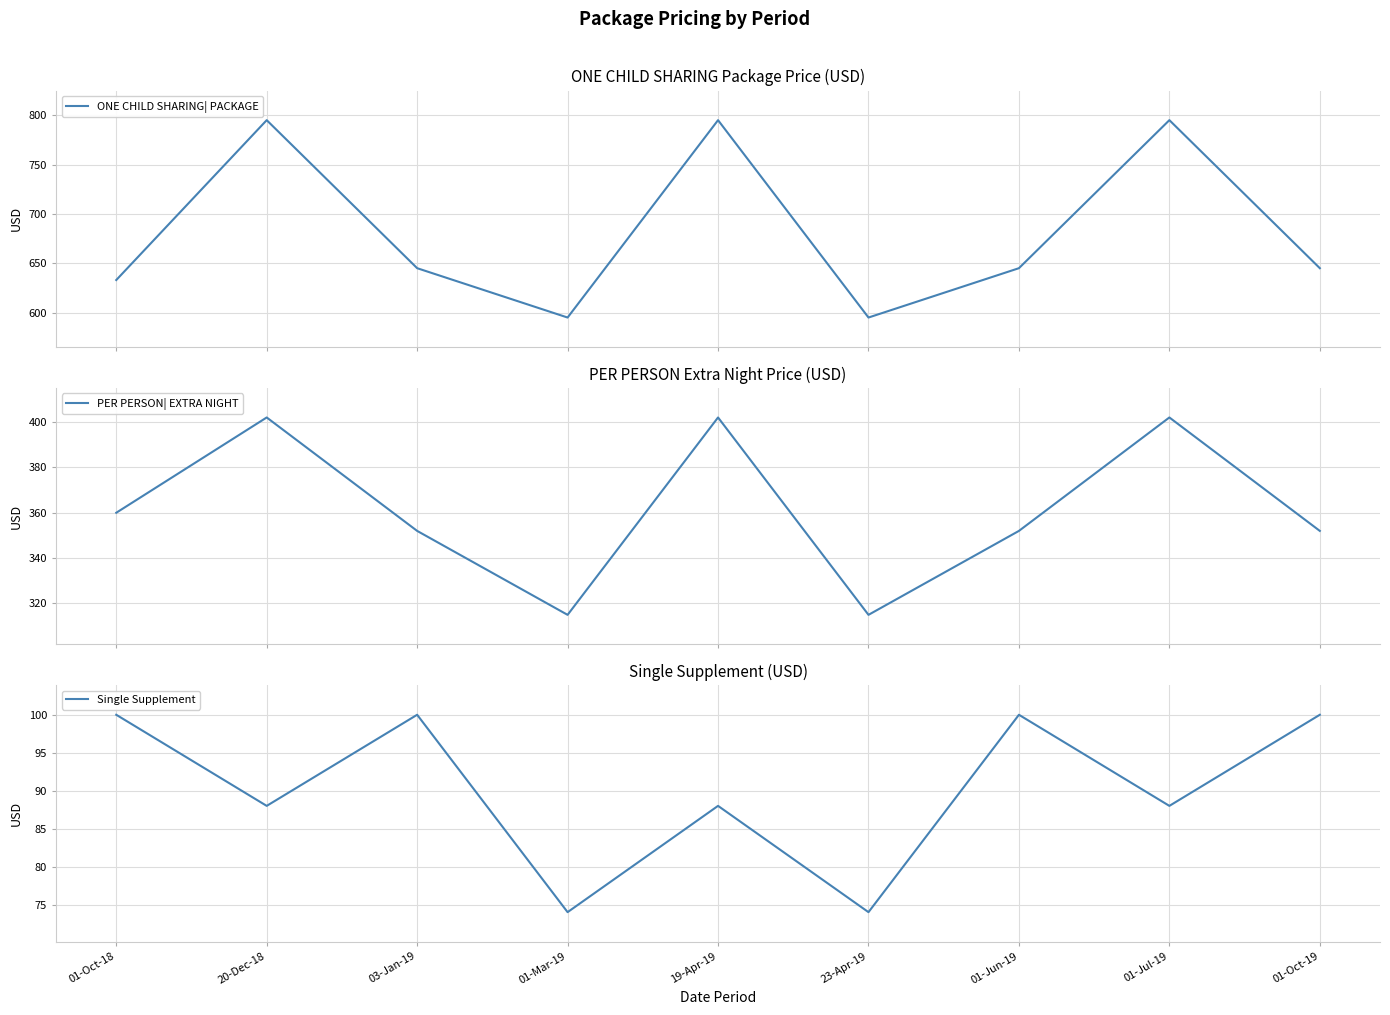

In Single Supplement, how many points are higher than both neighbors (excluding endpoints)?

3